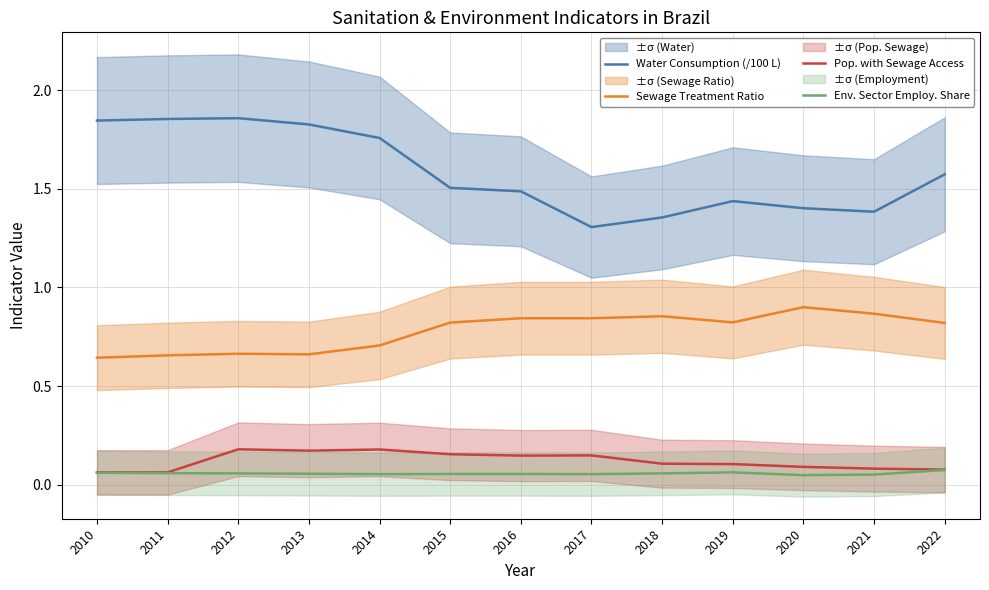

True or false: Env. Sector Employ. Share and Pop. with Sewage Access intersect in this chart.

False